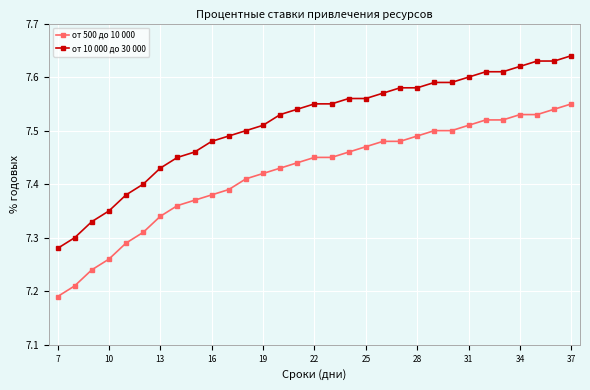

Count the number of data series in this chart.

2